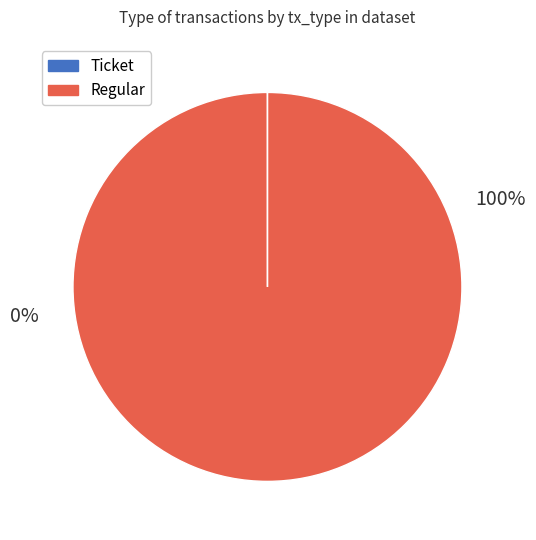

True or false: Ticket accounts for 0% of the total.

True